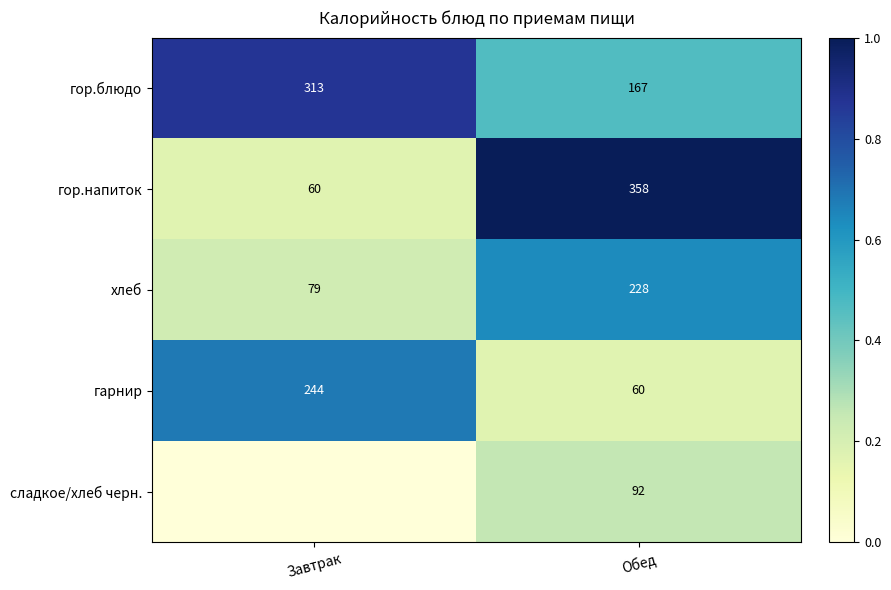

How many categories are shown in the chart?

2